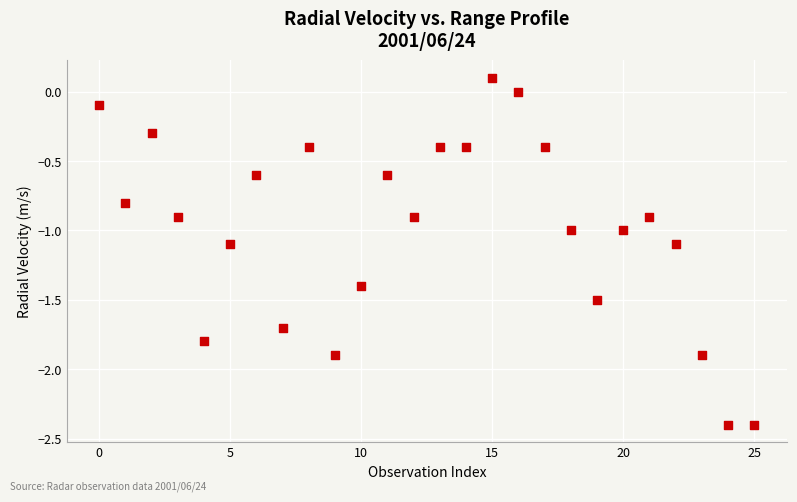

What is the range of Y values (max minus min)?

2.5